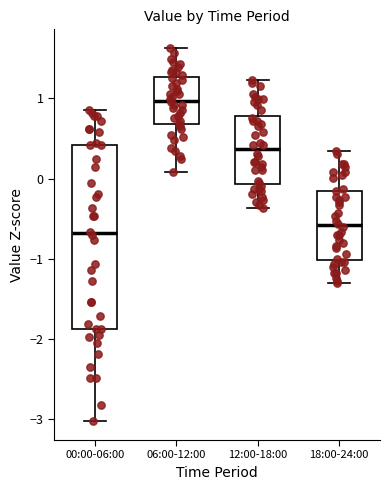

Which box's median line is the lowest?

00:00-06:00